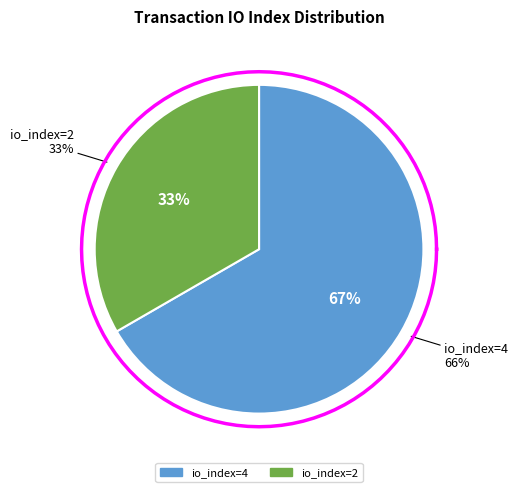

How many slices are in this pie chart?

2